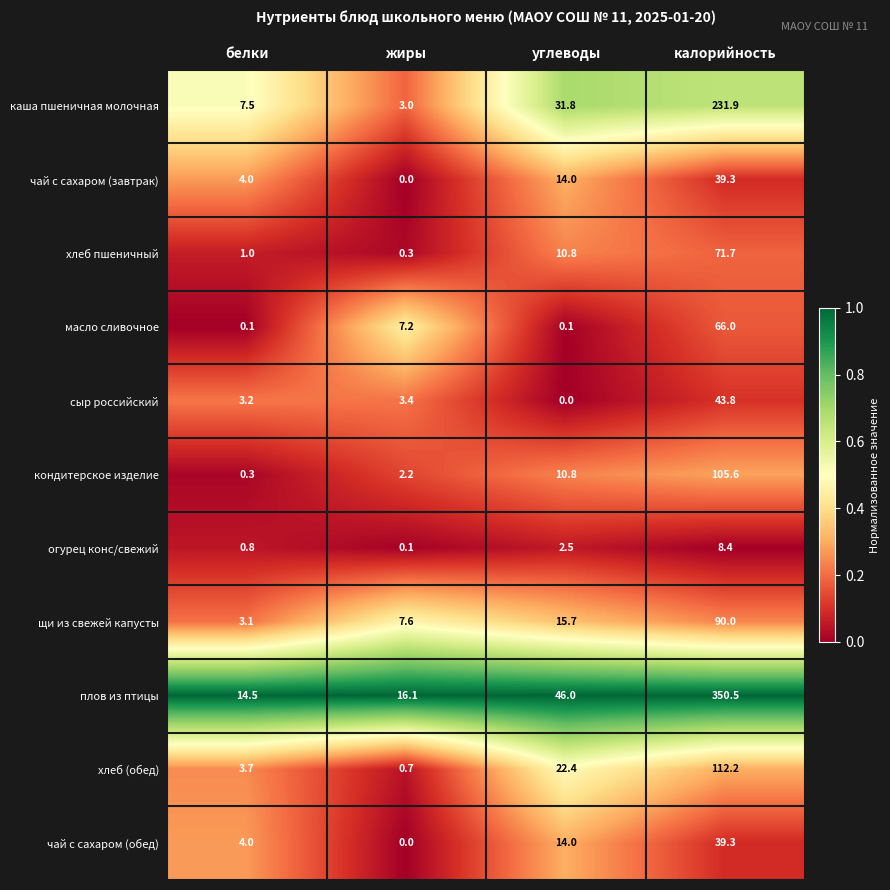

What is the difference between the second highest and minimum values in the чай с сахаром (обед) series?

14.0